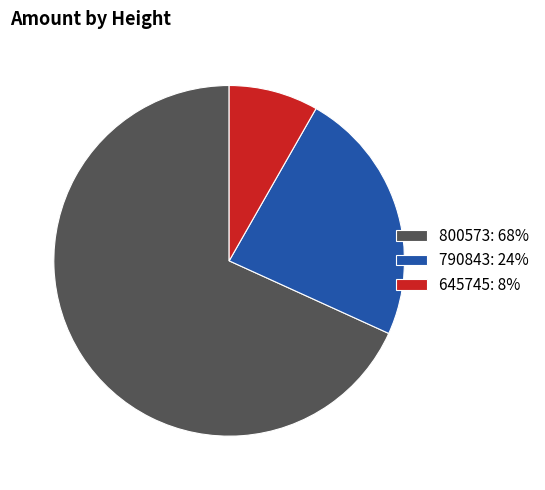

Combined, do 800573: 68% and 790843: 24% account for over 50%?

Yes